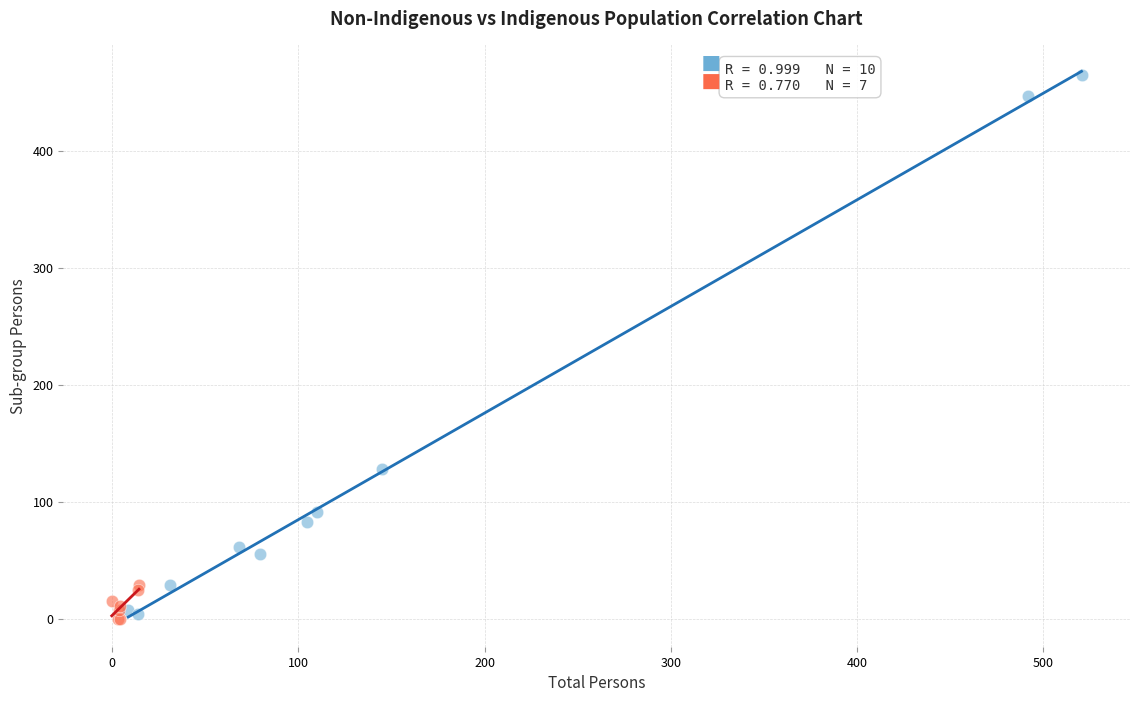

Which series contains the lowest Y value?

Indigenous